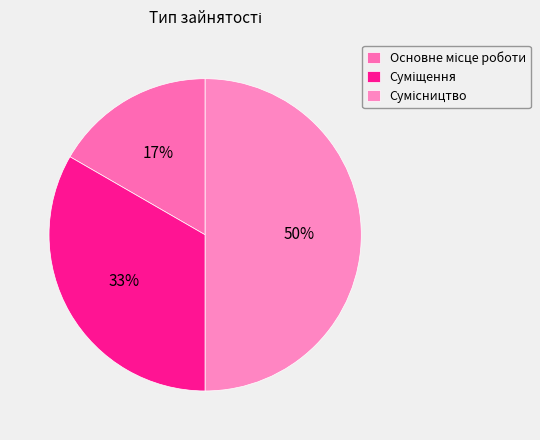

How many segments does this pie chart have?

3